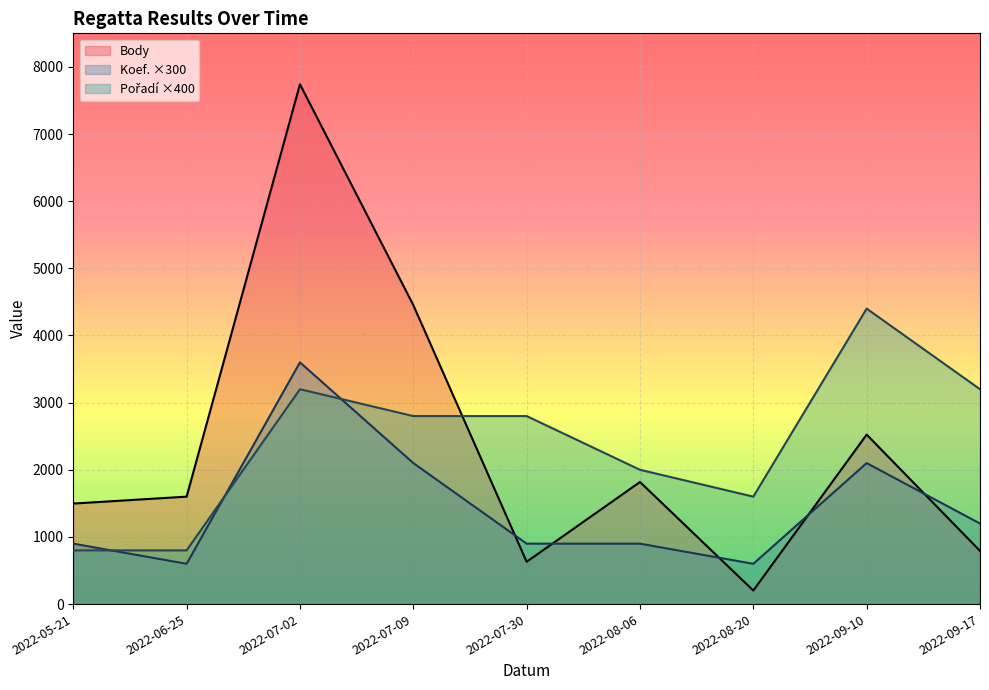

Which label corresponds to the largest value in the chart?

2022-07-02